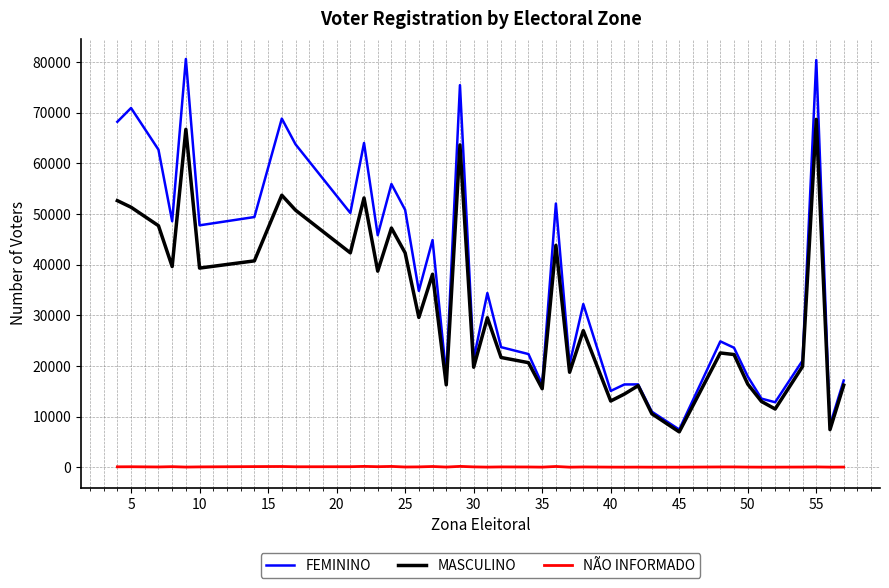

True or false: MASCULINO and NÃO INFORMADO intersect in this chart.

False